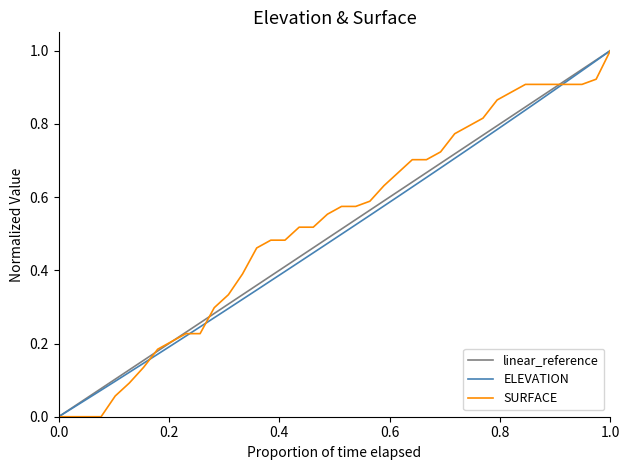

How many lines are shown in the chart?

3